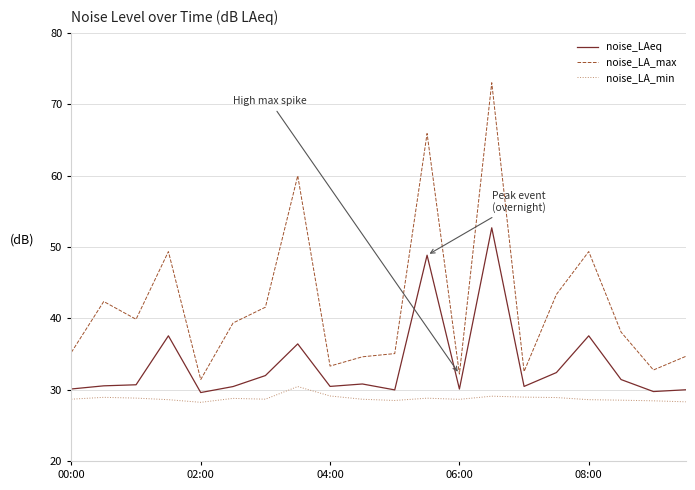

What is the sum of all noise_LAeq values?

671.5